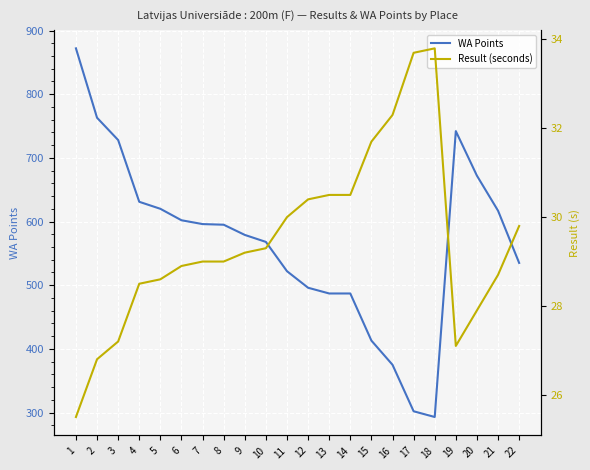

What is the total value across all series at 11?

552.0